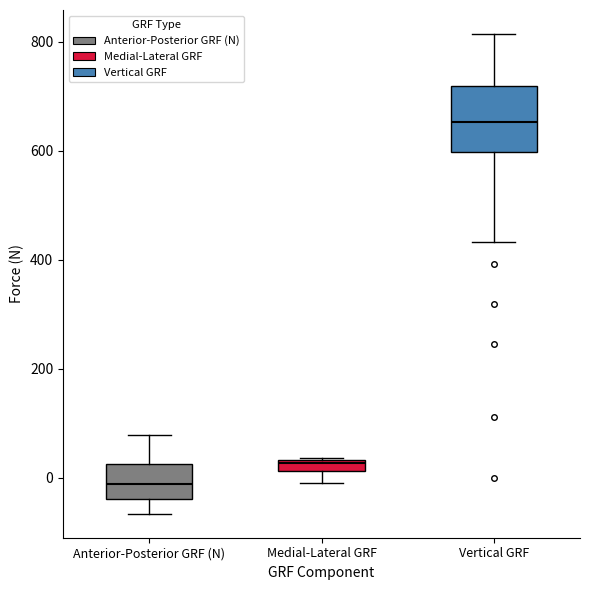

Comparing the boxes themselves (not the whiskers), which one is the tallest?

Vertical GRF